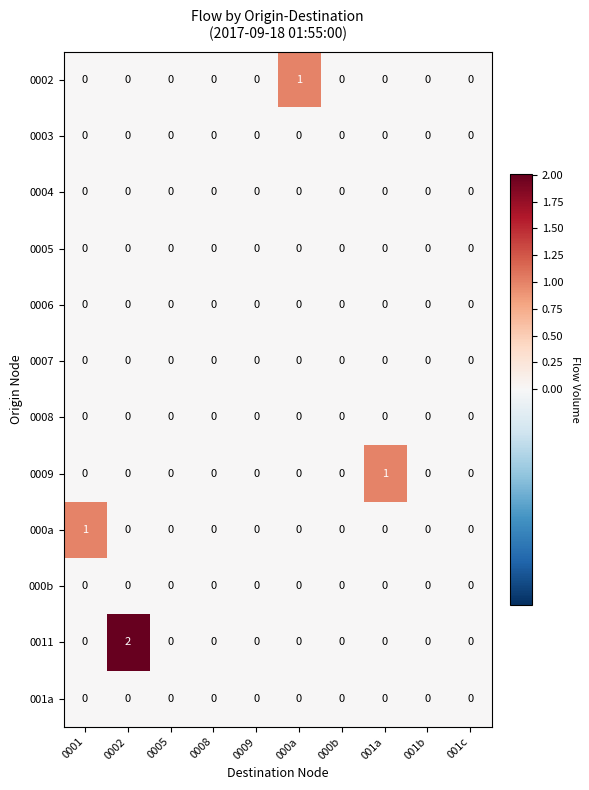

Which series has the largest range (max minus min)?

0011